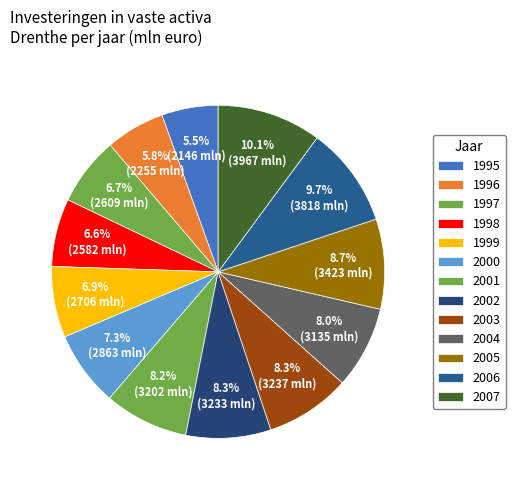

Between 1997 and 2000, which is larger?

2000